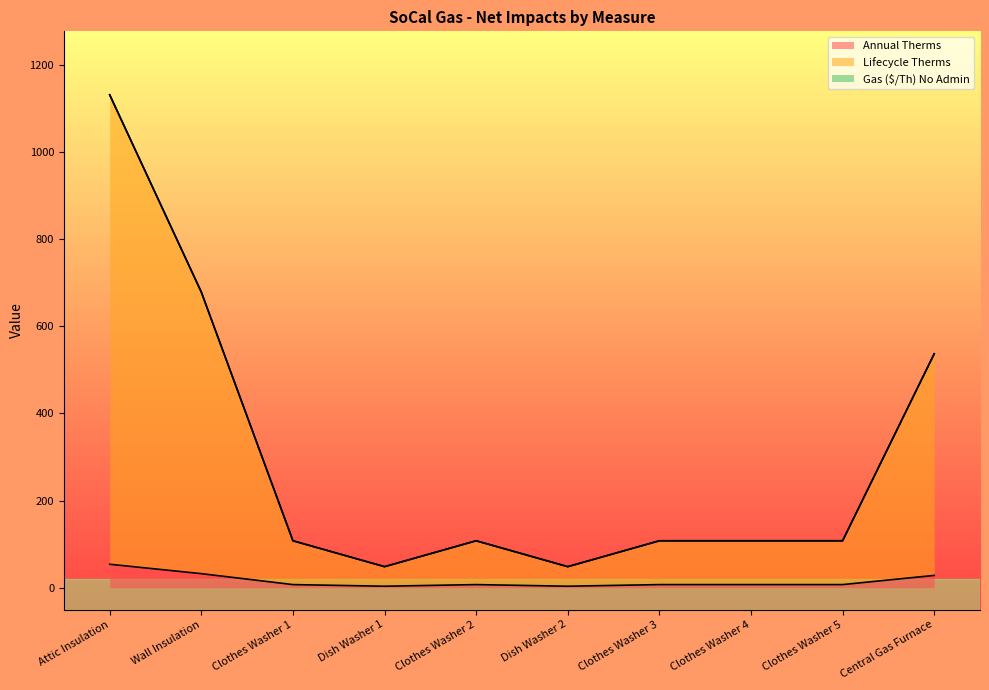

What is the greatest value displayed?

1131.0